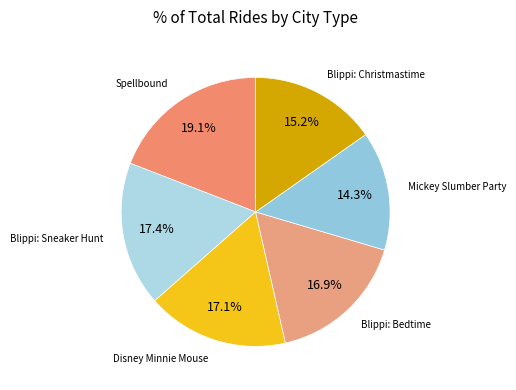

To the nearest percent, what percentage of the pie is Blippi: Sneaker Hunt?

17%